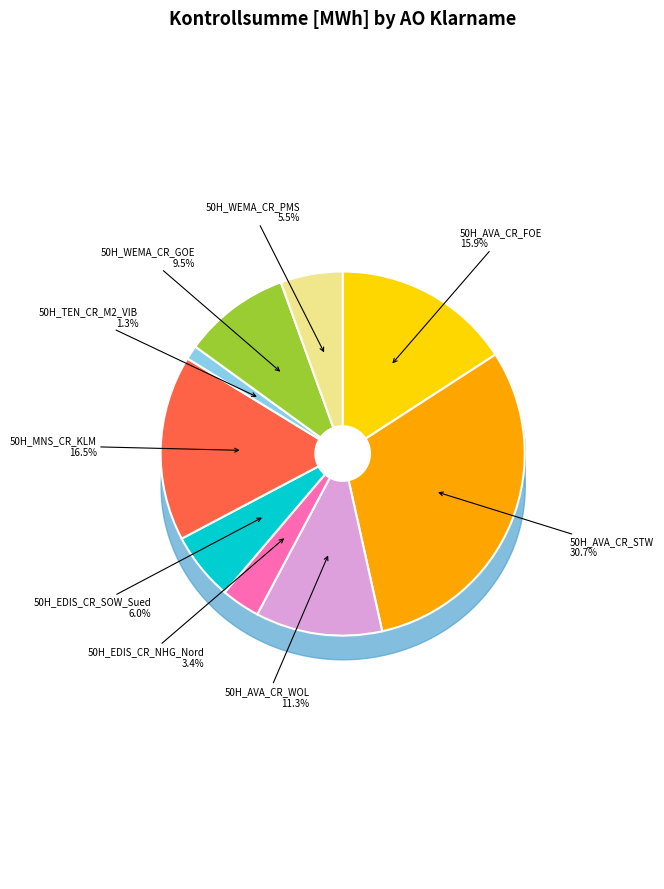

To the nearest percent, what is the combined percentage of 50H_WEMA_CR_GOE and 50H_AVA_CR_STW?

40%